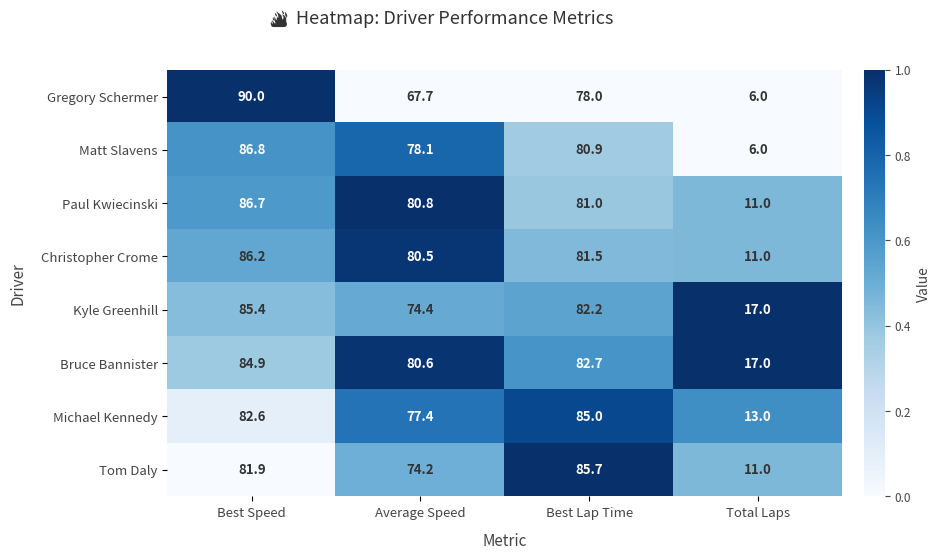

What is the total value across all series at Average Speed?

613.7